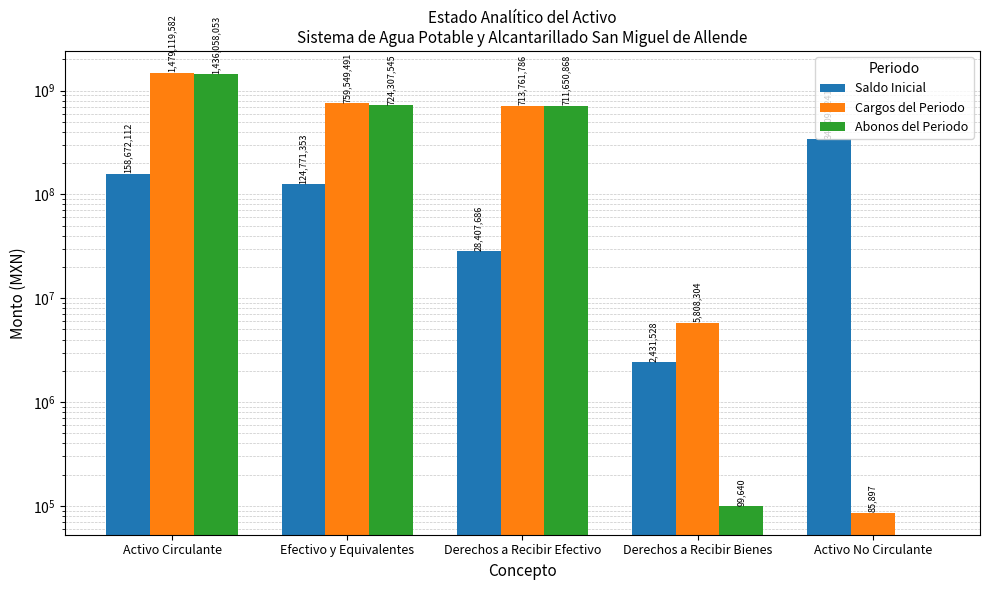

At how many categories does at least one series exceed 1138853079?

1